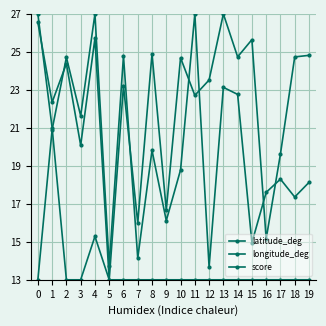

What is the value of the score point at the 16th from the left?

13.0